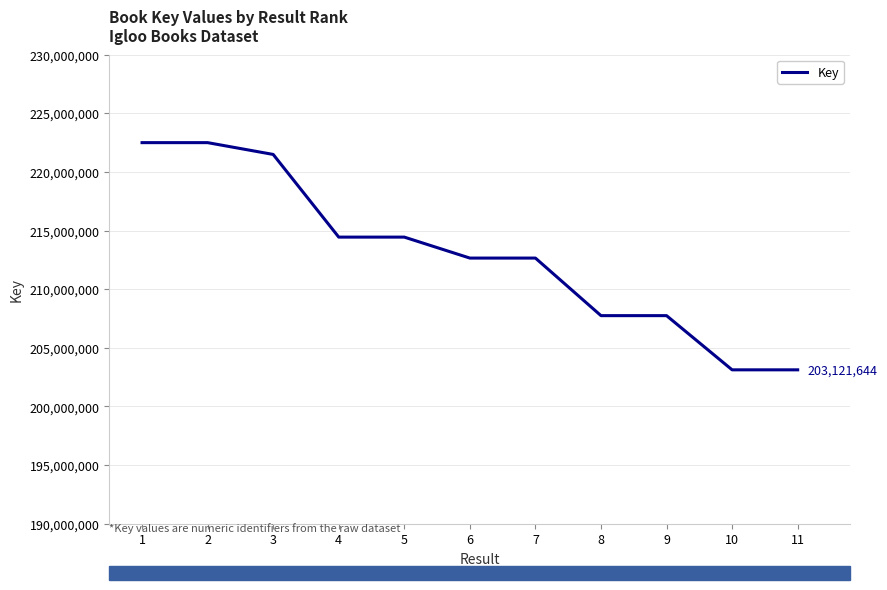

Is it true that the value at 10 is 66035981?

False